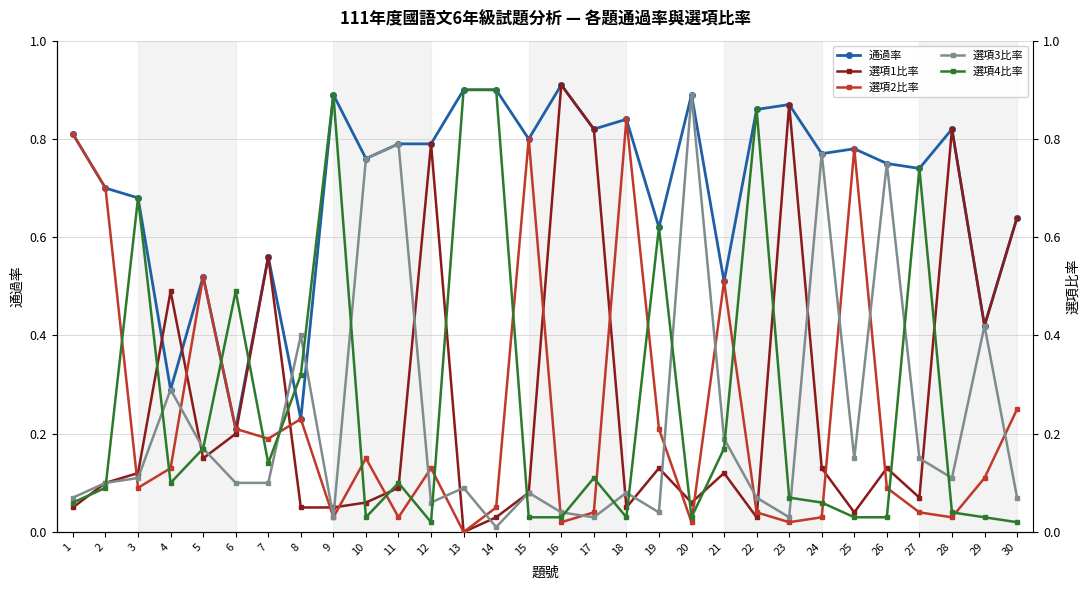

At which label is 選項1比率 closest to 0?

13